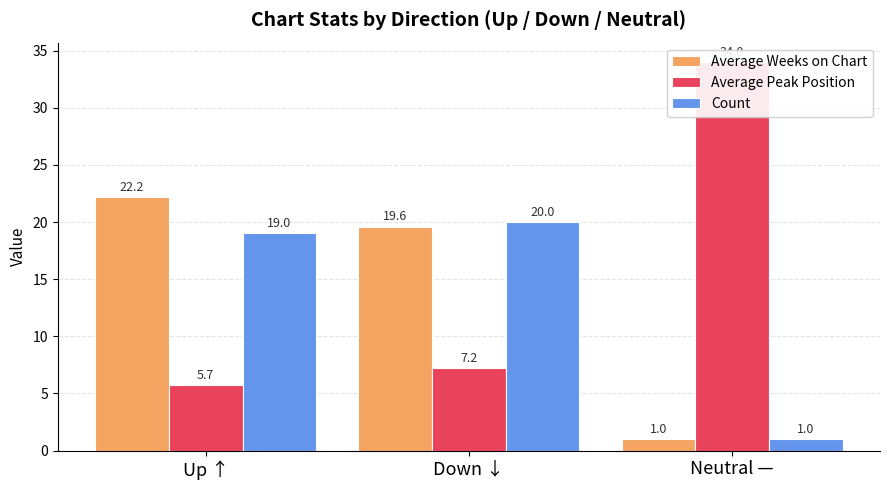

At which category is the sum across all series the highest?

Up ↑